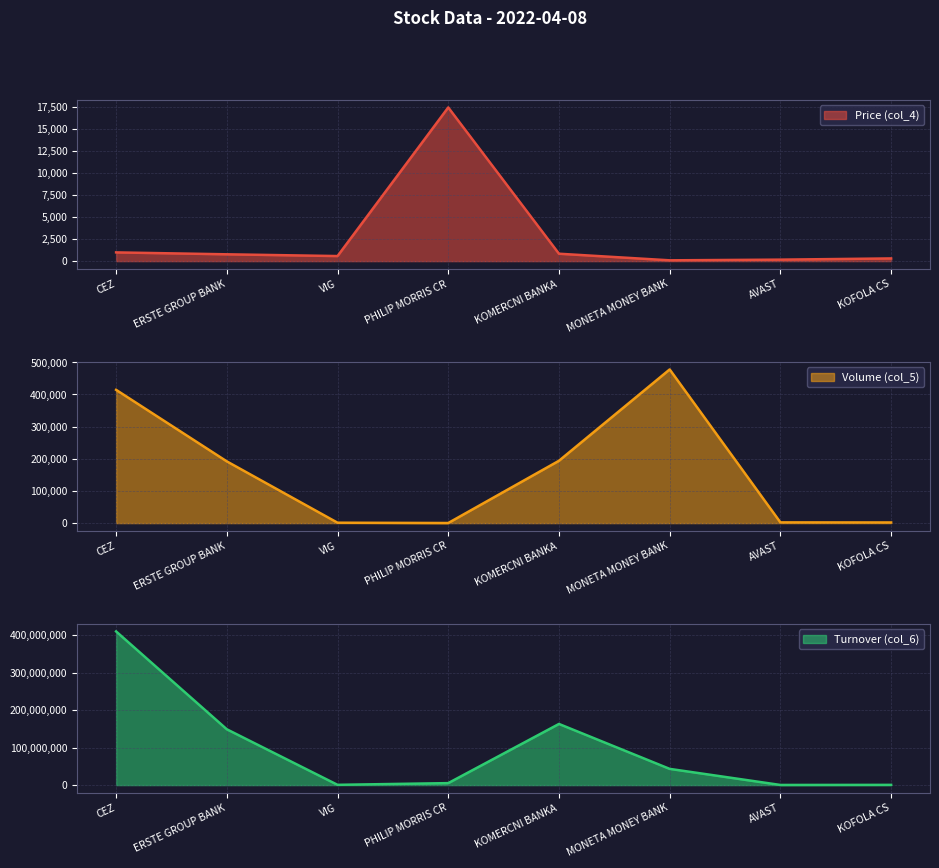

Between KOFOLA CS and CEZ, which is larger?

CEZ